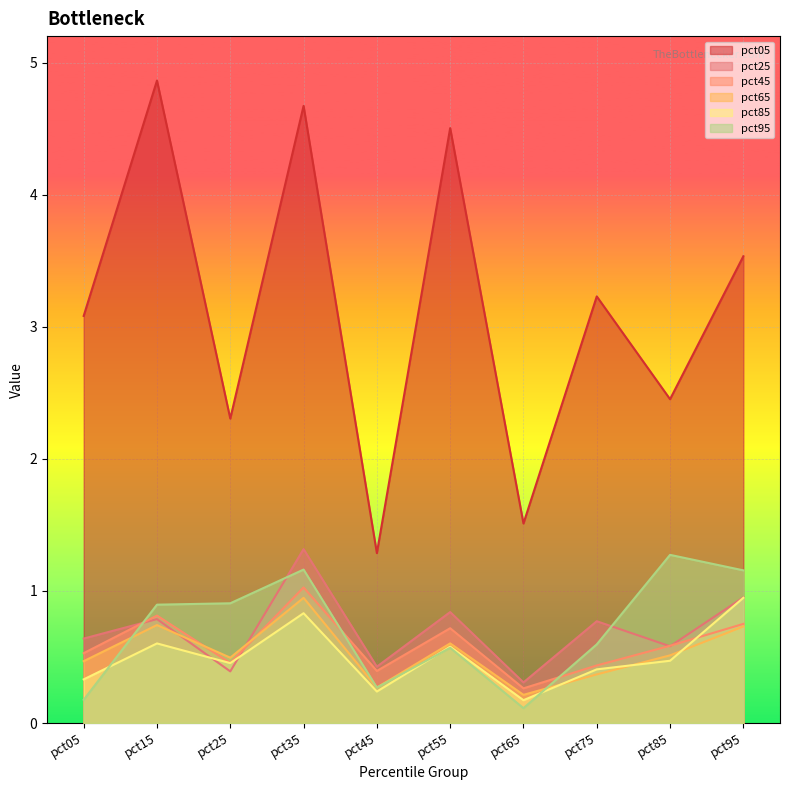

True or false: pct25 and pct05 intersect in this chart.

False